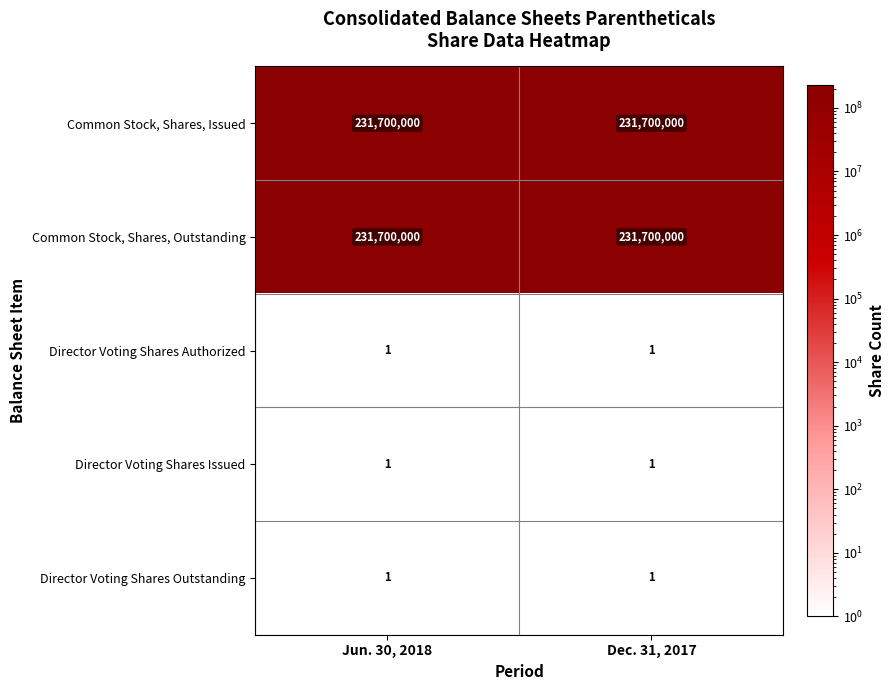

What is the spread (max minus min) of values at Jun. 30, 2018?

231699999